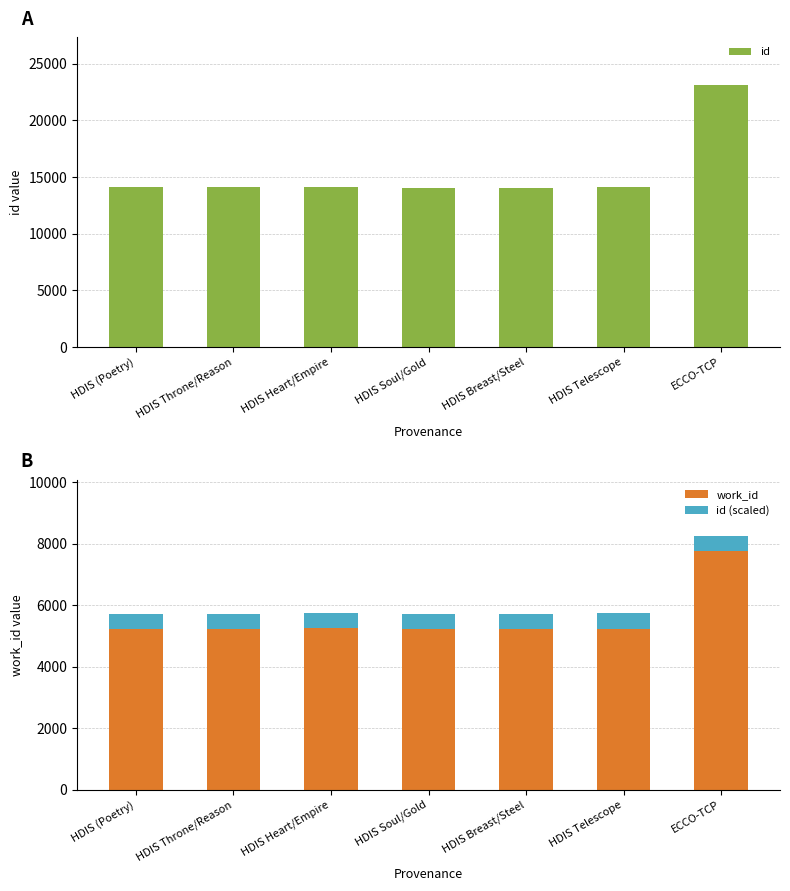

Which series has the largest total across all categories?

id